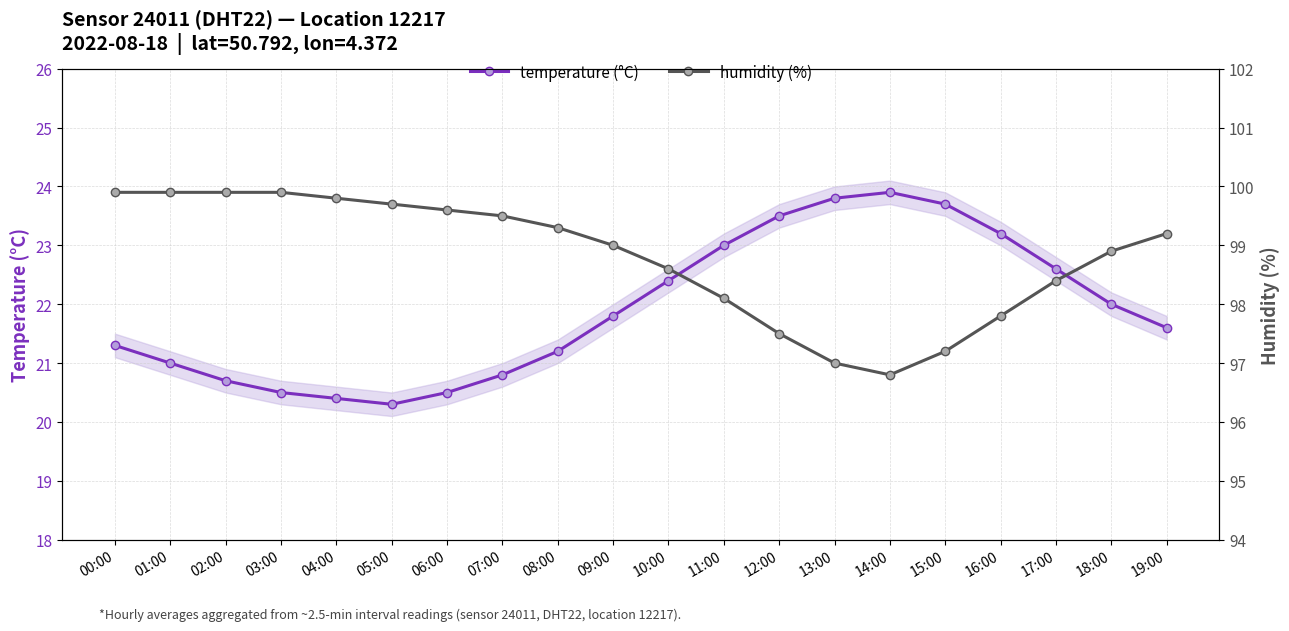

List the labels in order of temperature (°C) value, smallest first.

05:00, 04:00, 03:00, 06:00, 02:00, 07:00, 01:00, 08:00, 00:00, 19:00, 09:00, 18:00, 10:00, 17:00, 11:00, 16:00, 12:00, 15:00, 13:00, 14:00